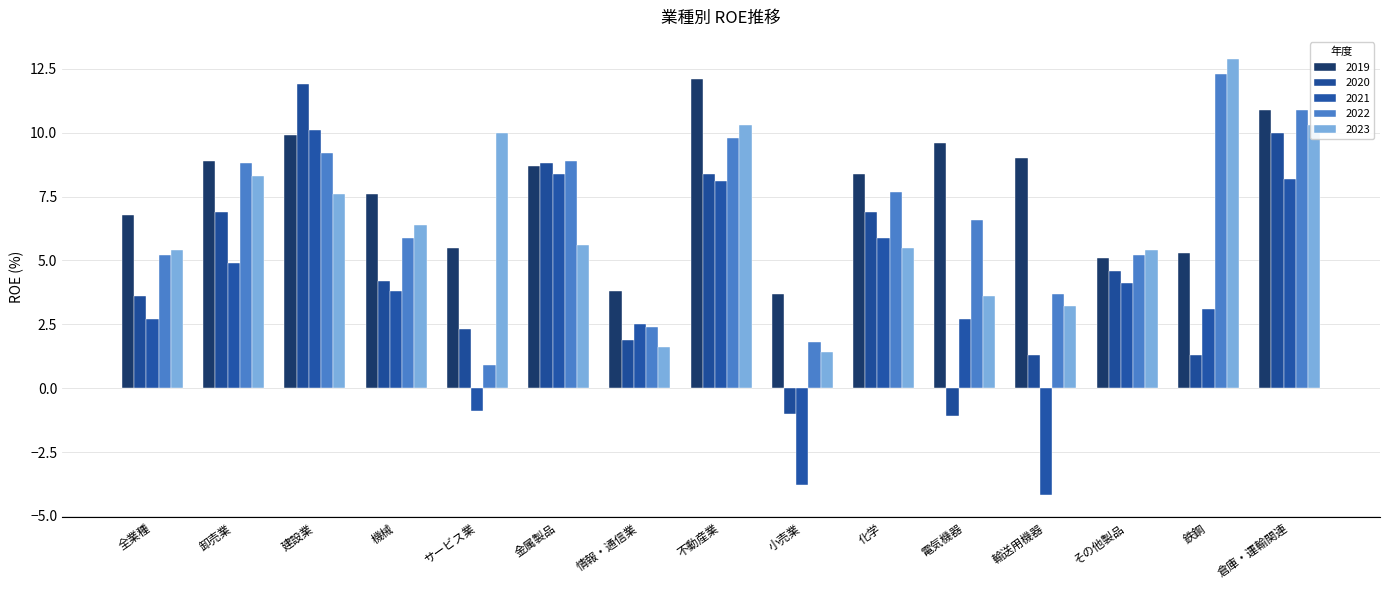

What is the value of the 2020 bar at the 1st from the left?

3.6